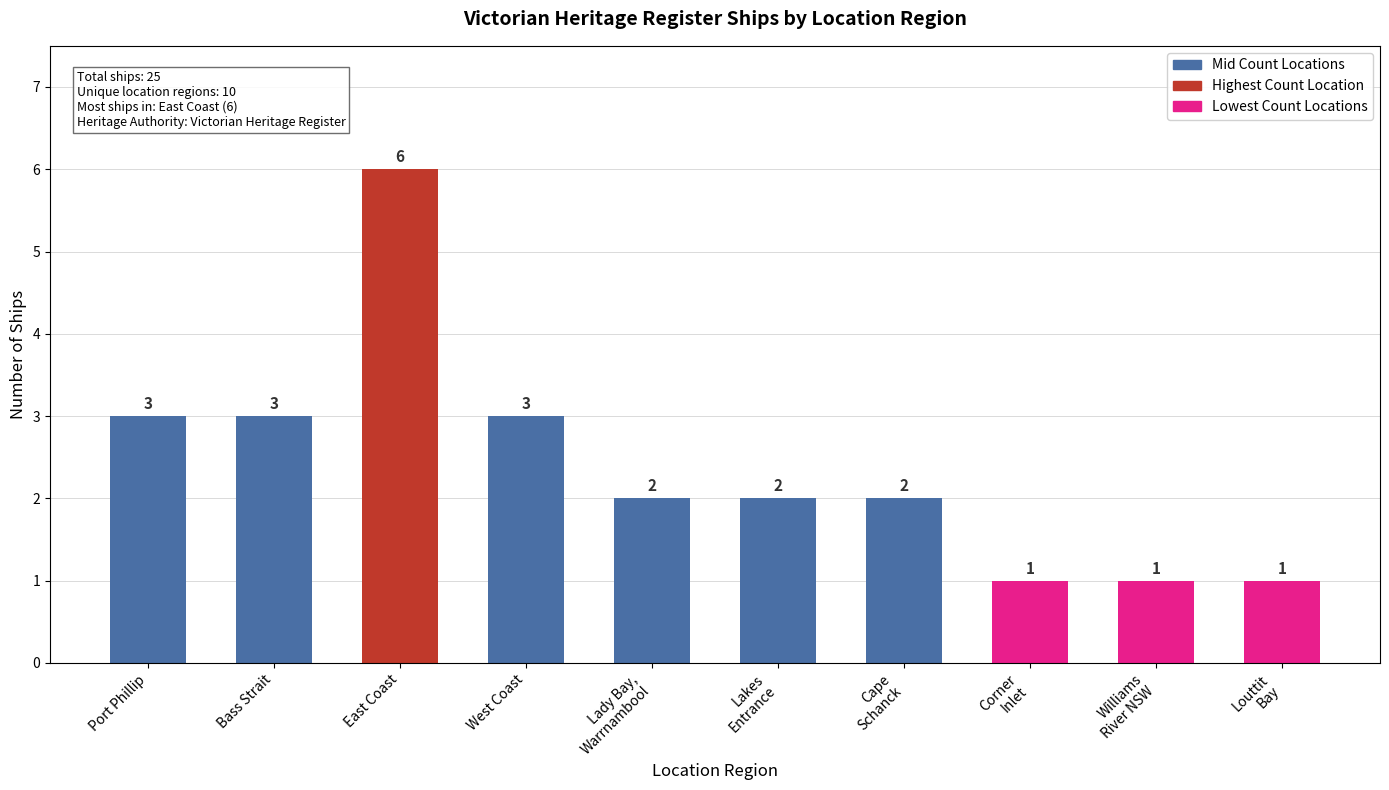

Does the chart contain stacked bars?

No